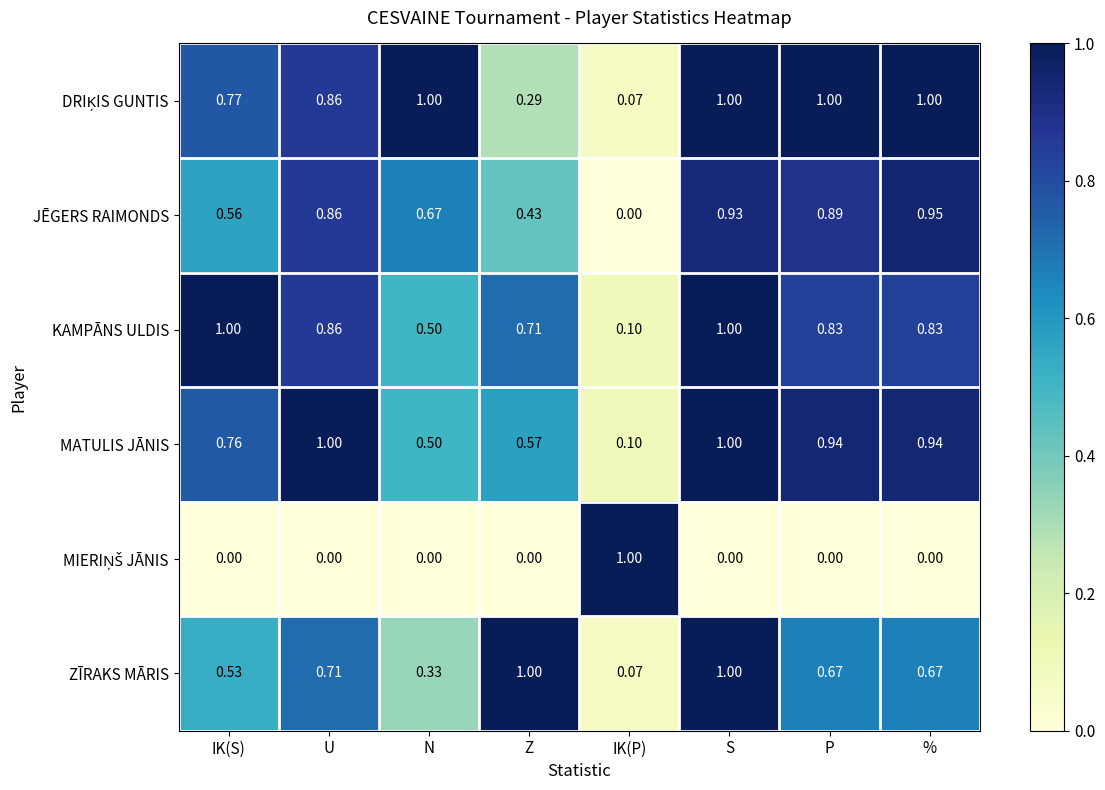

At which category is the sum across all series the highest?

S